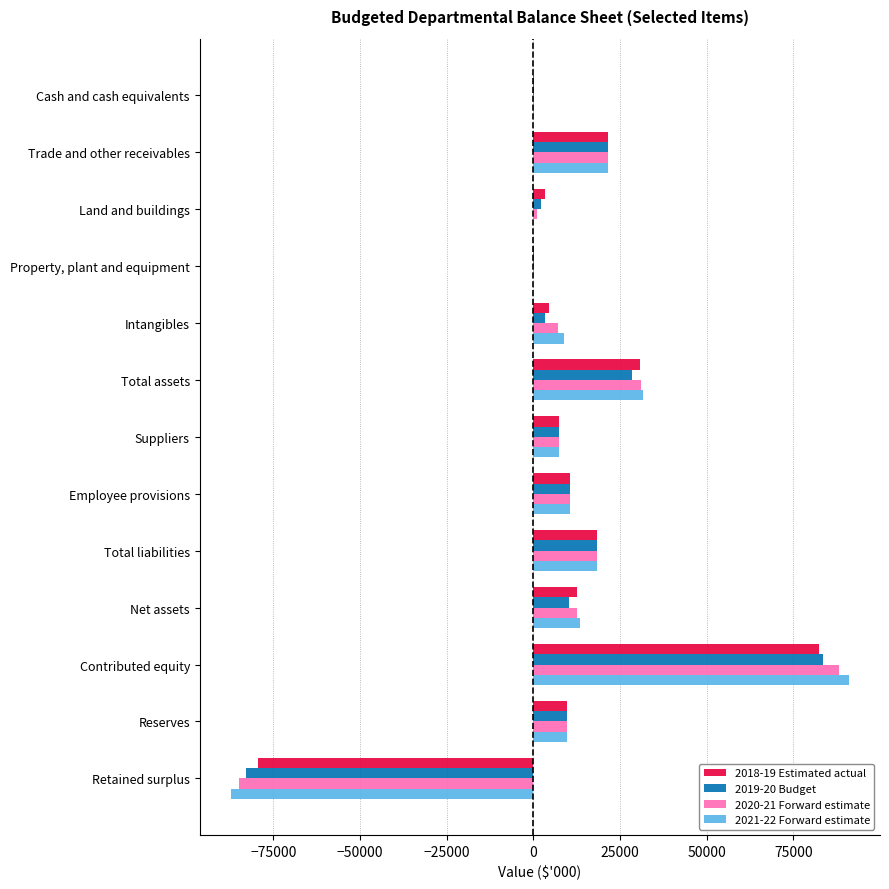

Is it true that 2018-19 Estimated actual equals 4368 at Intangibles?

True